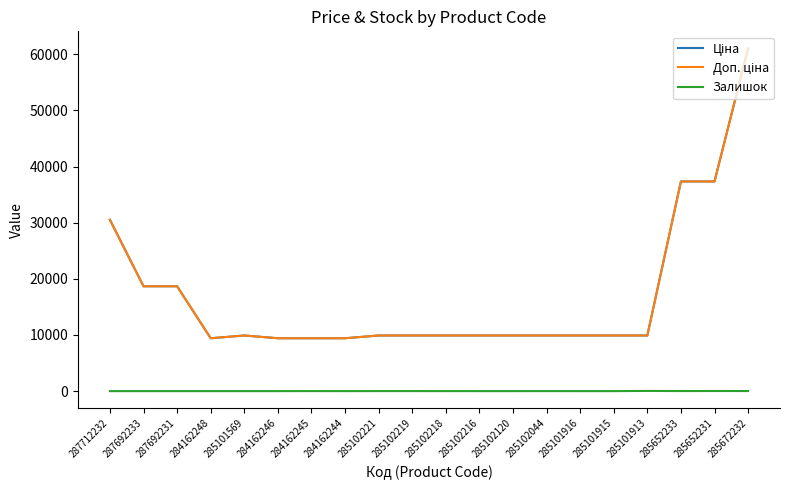

What position from the left is 285652233?

18